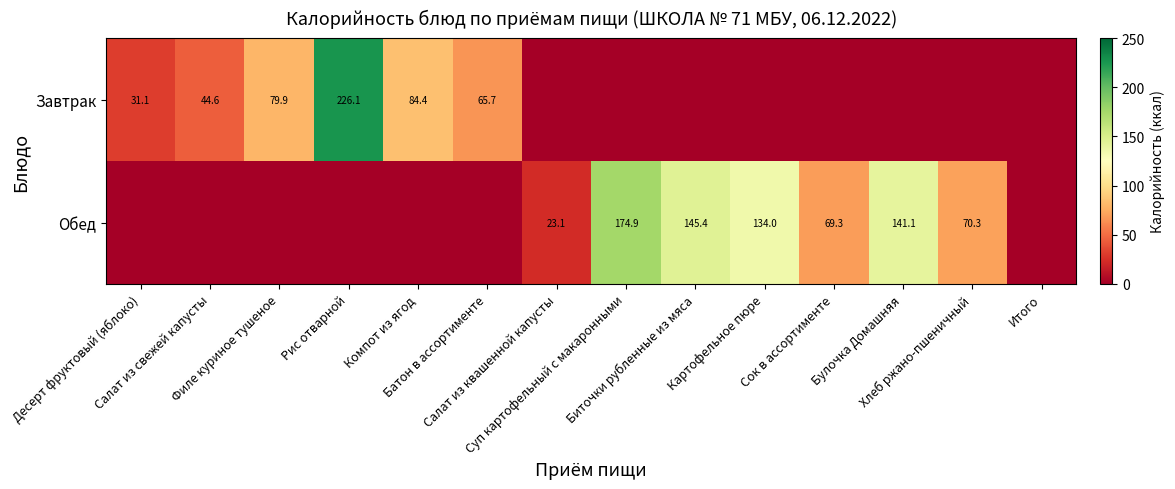

Rank the series at Салат из квашенной капусты from lowest to highest value.

Завтрак, Обед